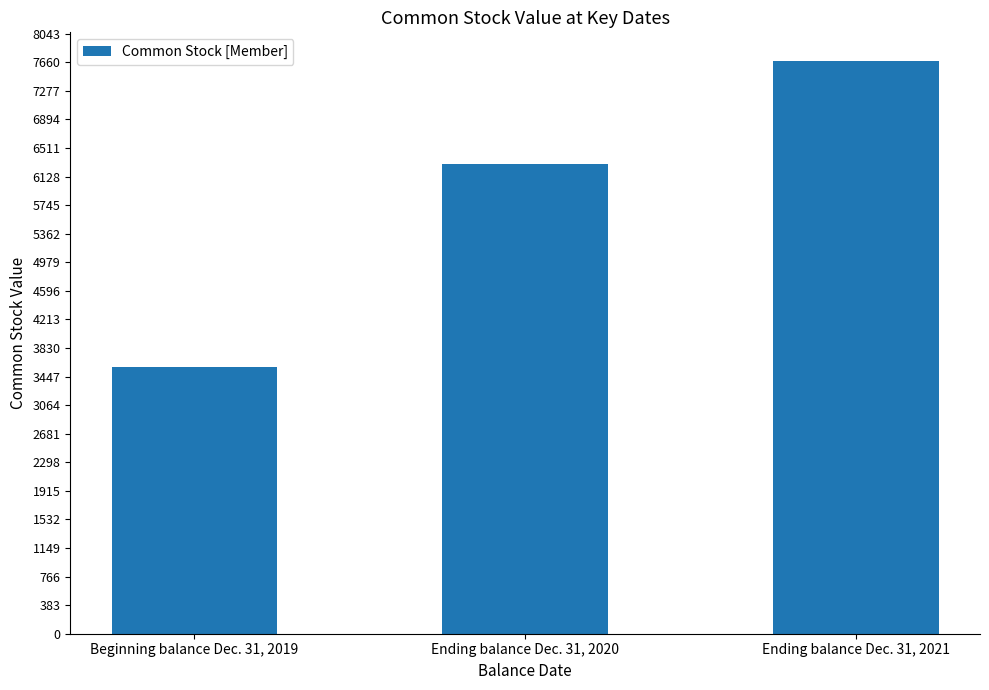

Count the values in the range 3571 to 7677.

3